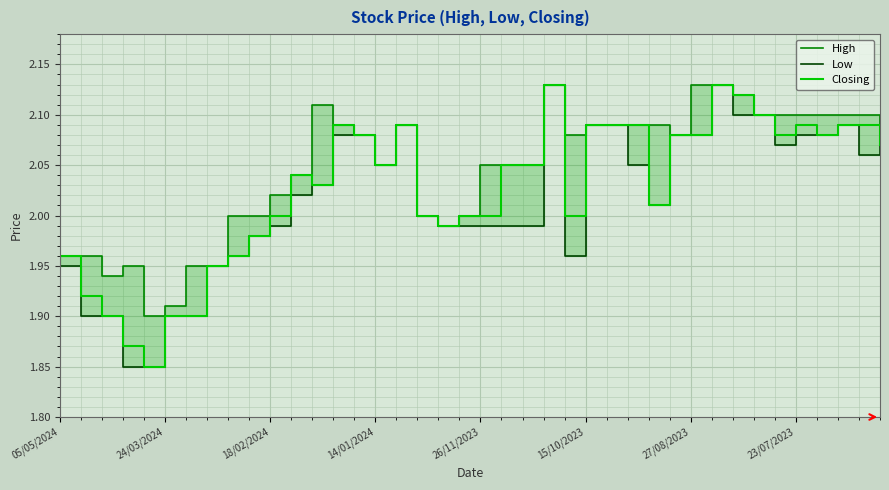

True or false: Closing has a value of 0.8 at 18/02/2024.

False